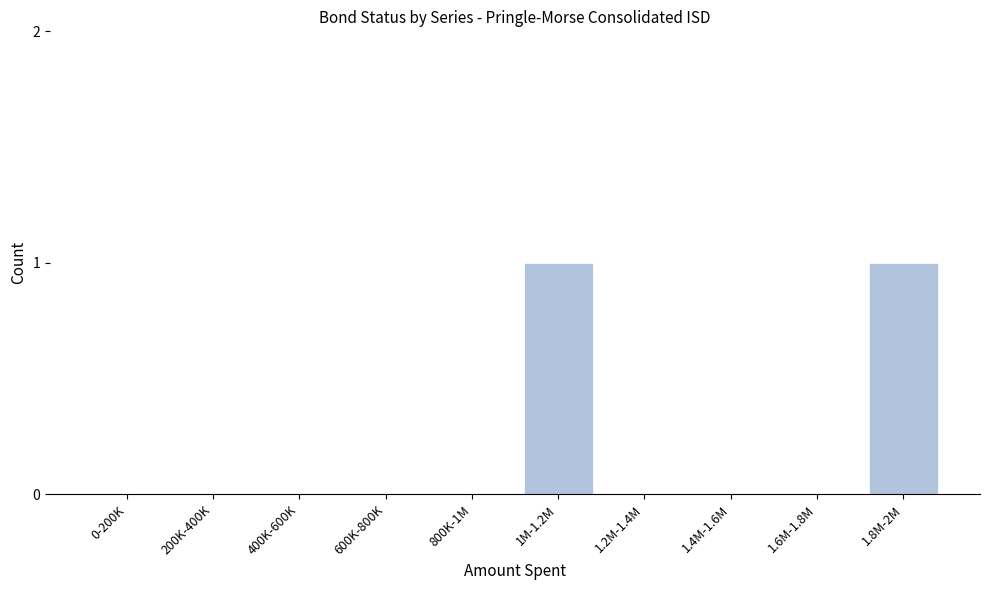

Reading right to left, transcribe all the data shown in this chart.

1.8M-2M=1	1.6M-1.8M=0	1.4M-1.6M=0	1.2M-1.4M=0	1M-1.2M=1	800K-1M=0	600K-800K=0	400K-600K=0	200K-400K=0	0-200K=0